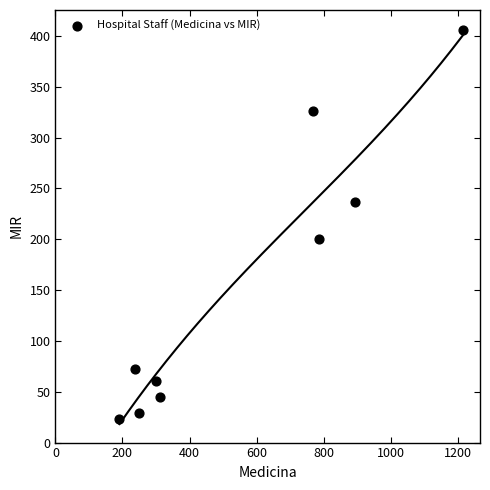

What is the range of X values (max minus min)?

1024